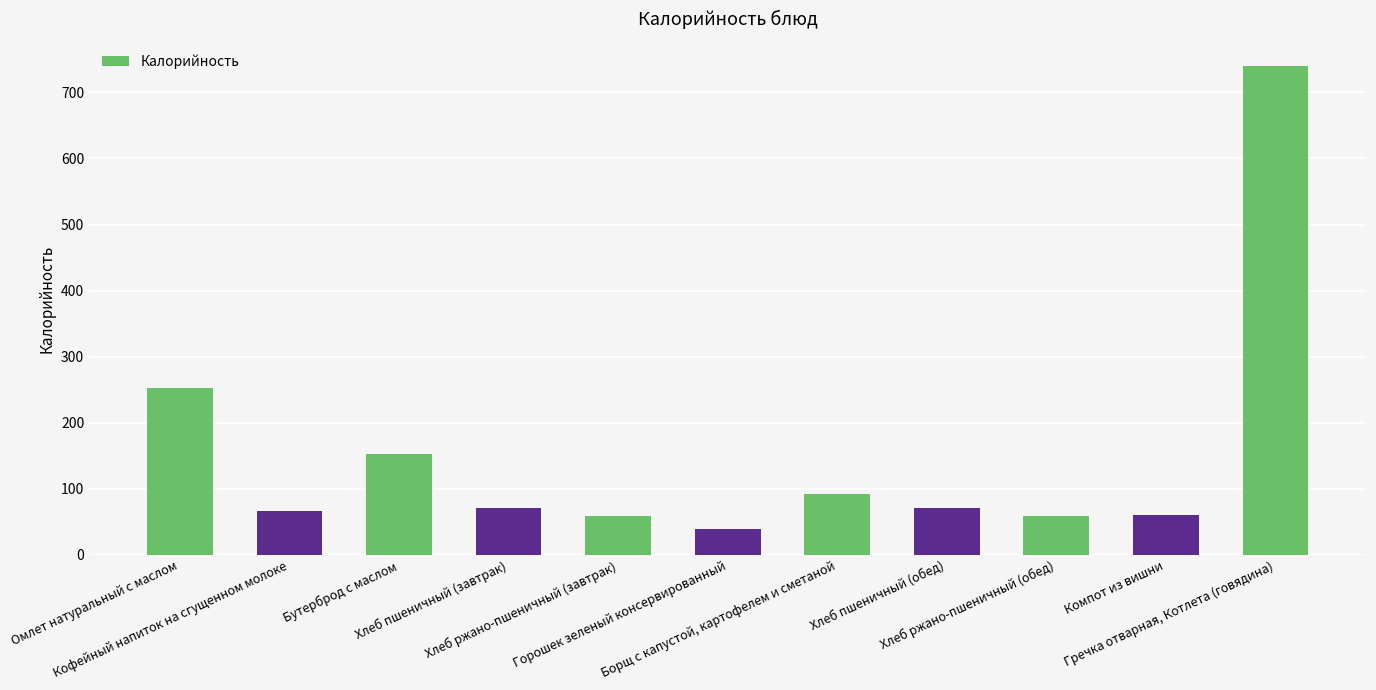

What is the label of the 8th bar from the right?

Хлеб пшеничный (завтрак)